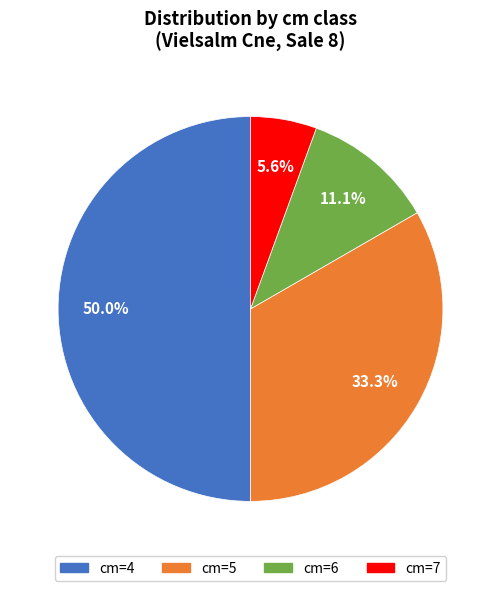

Count the number of slices in the pie.

4